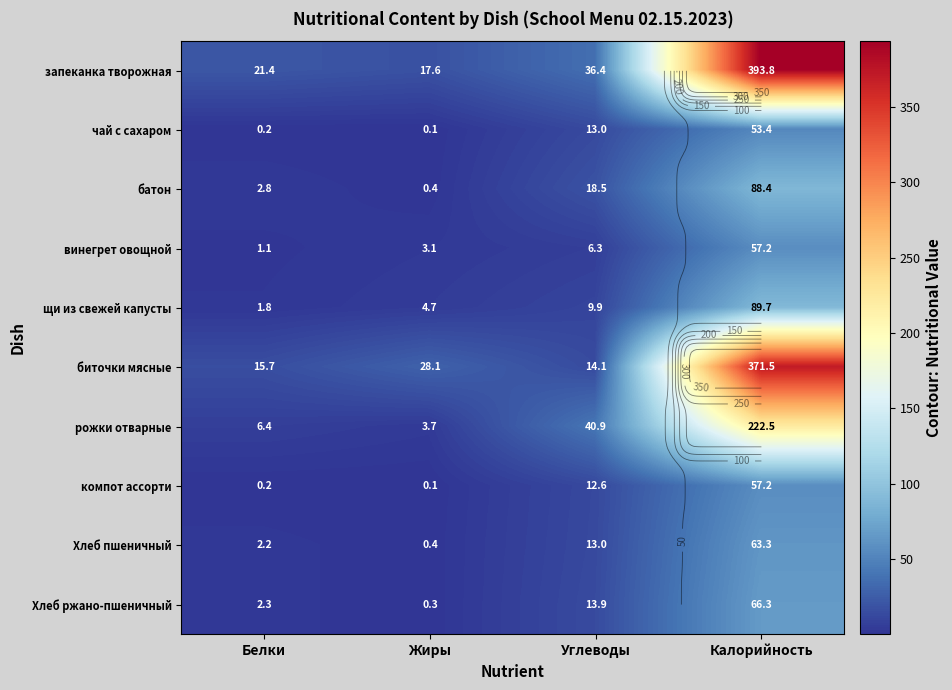

How many series are shown in this chart?

10